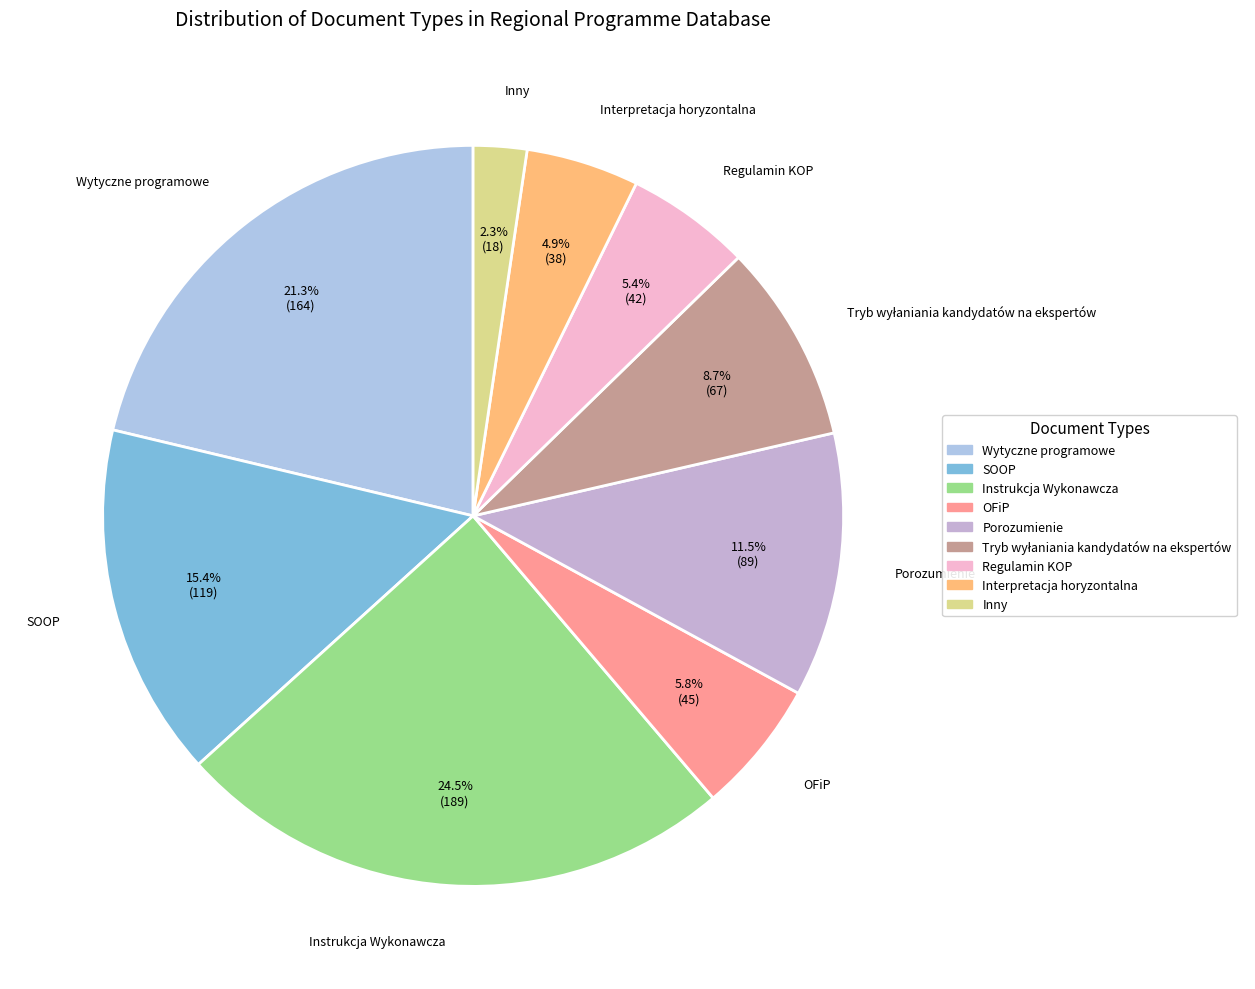

To the nearest percent, what is the difference between the largest and smallest slice percentages?

22%